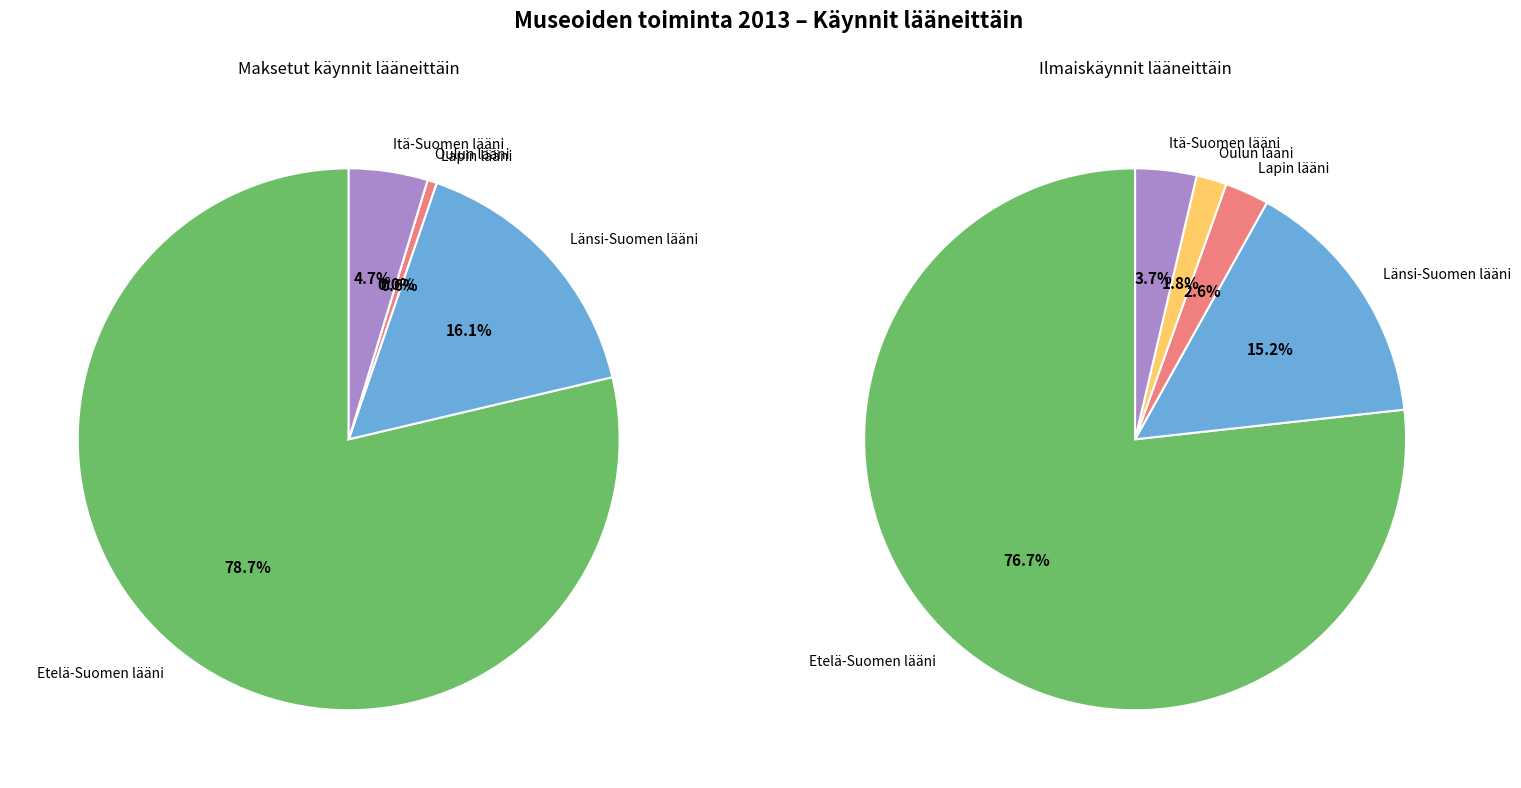

How many slices are in this pie chart?

5